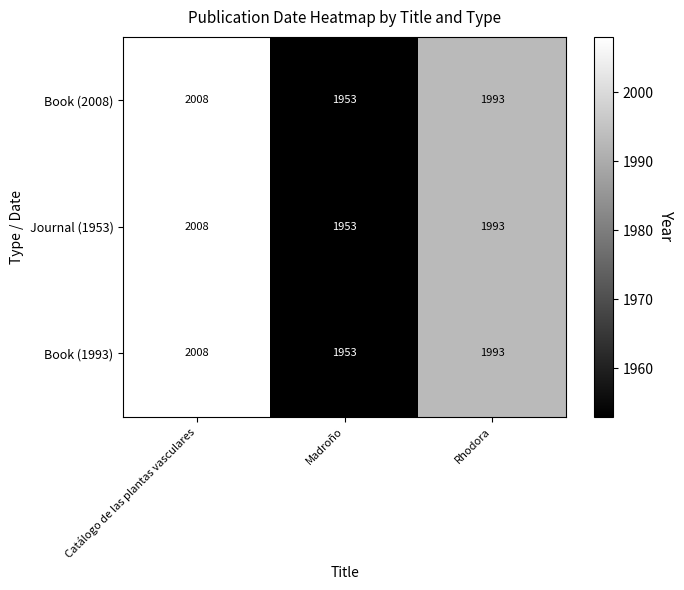

What is the greatest value displayed?

2008